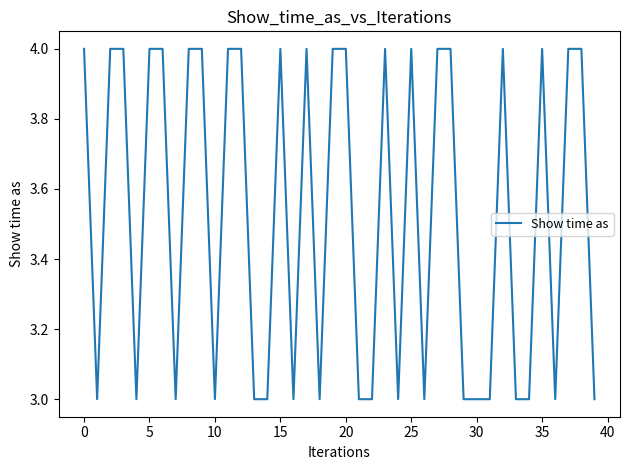

Reading left to right, extract all data points from this chart.

4	3	4	4	3	4	4	3	4	4	3	4	4	3	3	4	3	4	3	4	4	3	3	4	3	4	3	4	4	3	3	3	4	3	3	4	3	4	4	3